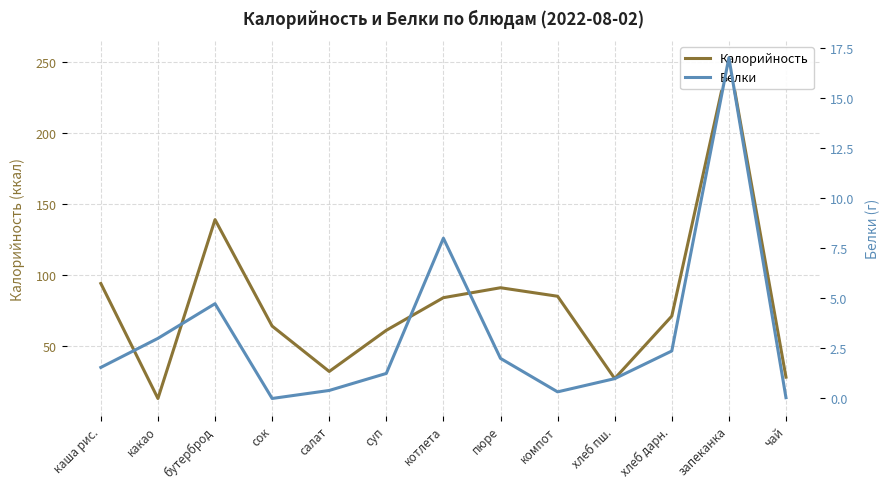

List the series in order of their peak value, lowest first.

Белки, Калорийность